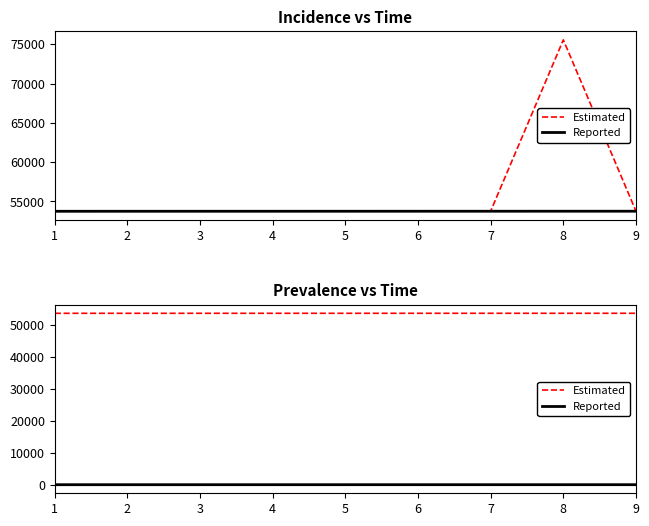

True or false: Estimated and Reported cross at least once.

False